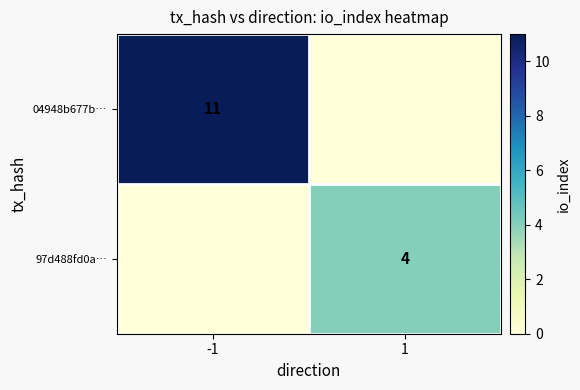

List the series in order of their overall mean, highest first.

04948b677b…, 97d488fd0a…